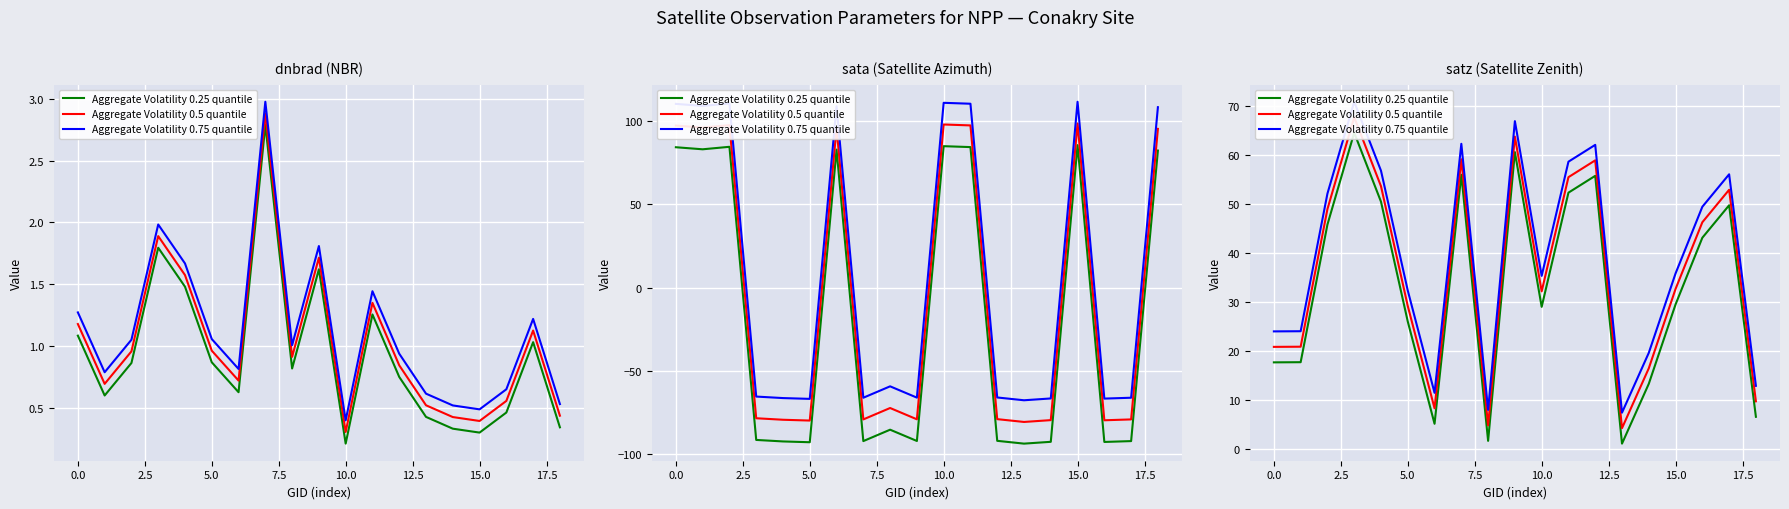

The Aggregate Volatility 0.75 quantile series shows 91.5 at 7.5. True or false?

False